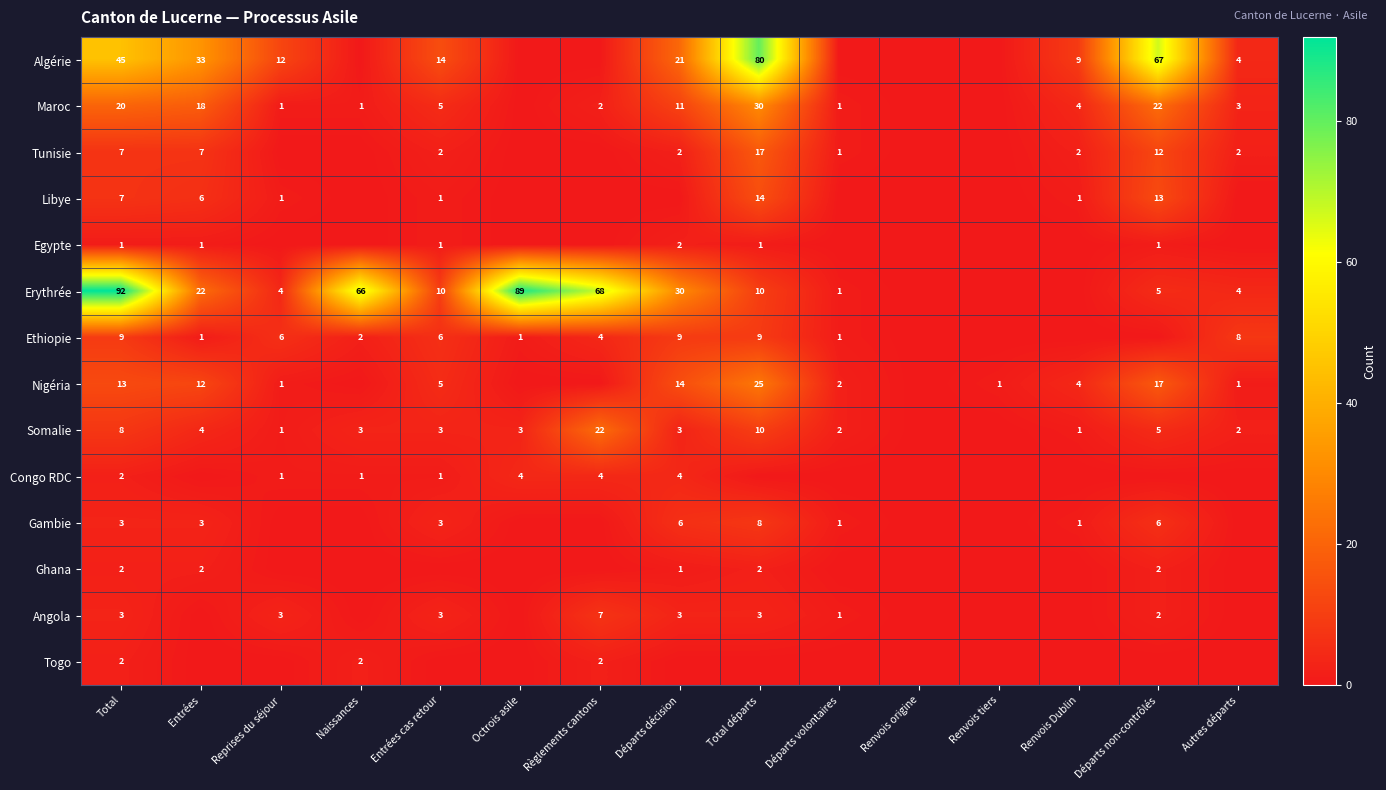

True or false: Ethiopie has a value of 3 at Reprises du séjour.

False